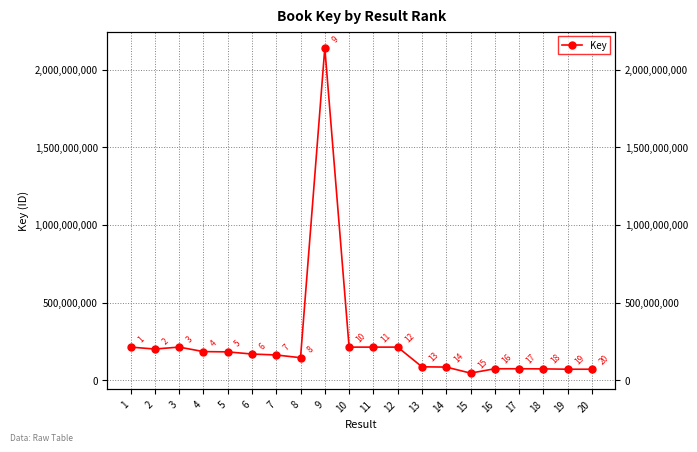

Reading left to right, list all the values displayed in this chart.

212793470	200230958	212792753	183771586	181960763	168057425	161975804	144459798	2140988635	212614975	212599759	212602248	85710195	84006065	45113784	73122753	73149137	72394887	70225264	70225205